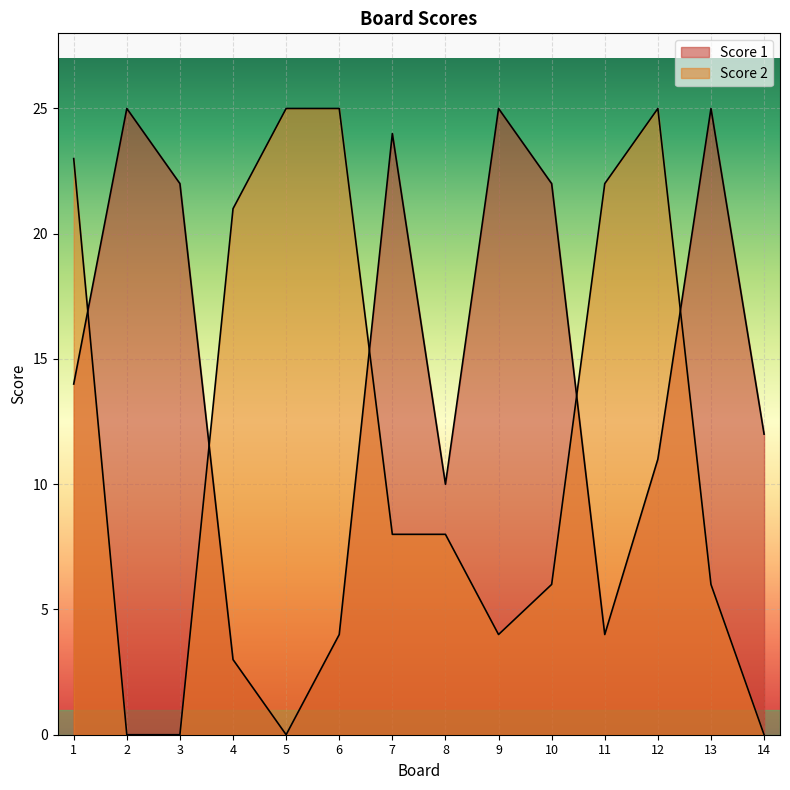

What is the sum of the Score 2 values at 7 and 11?

30